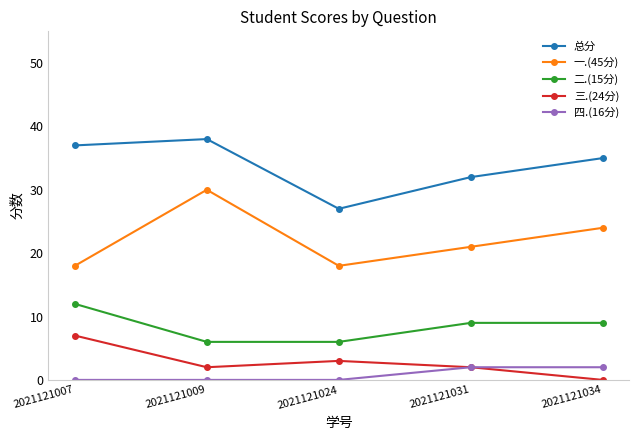

Rank the series by their maximum value, from highest to lowest.

总分, 一.(45分), 二.(15分), 三.(24分), 四.(16分)